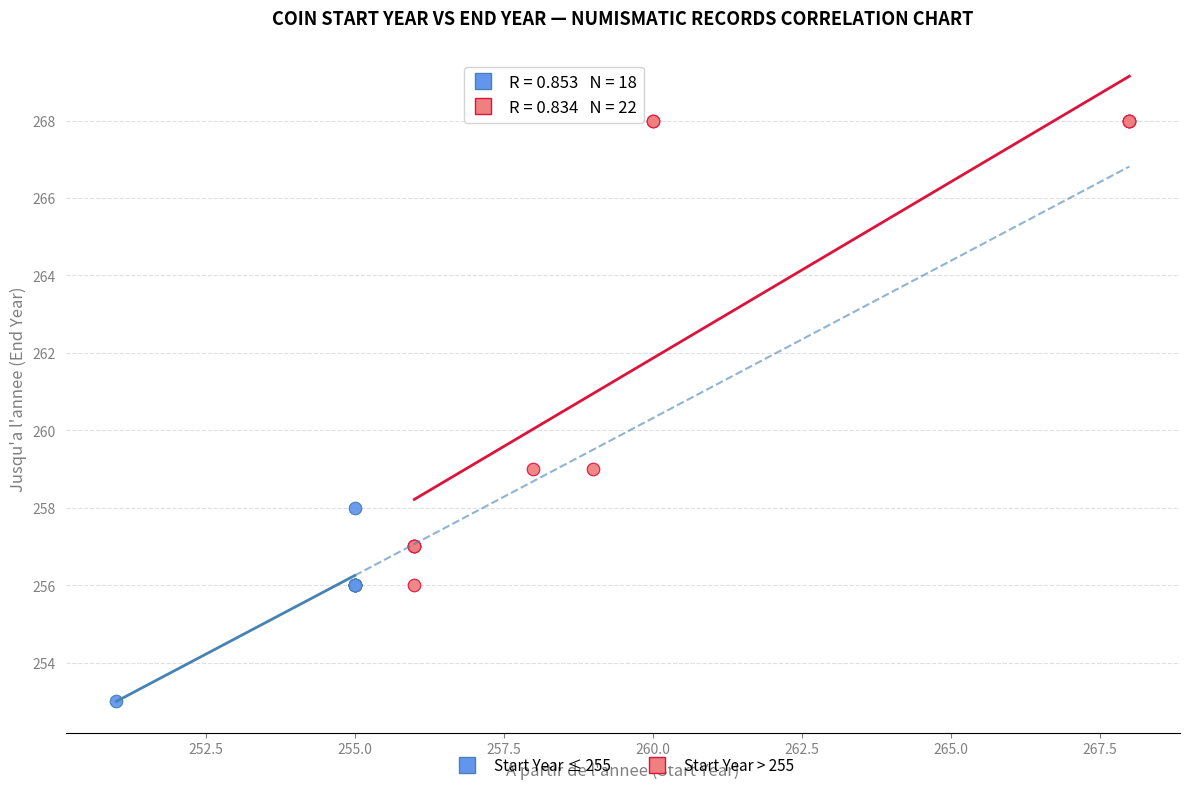

Which series reaches the maximum Y coordinate?

Start Year > 255